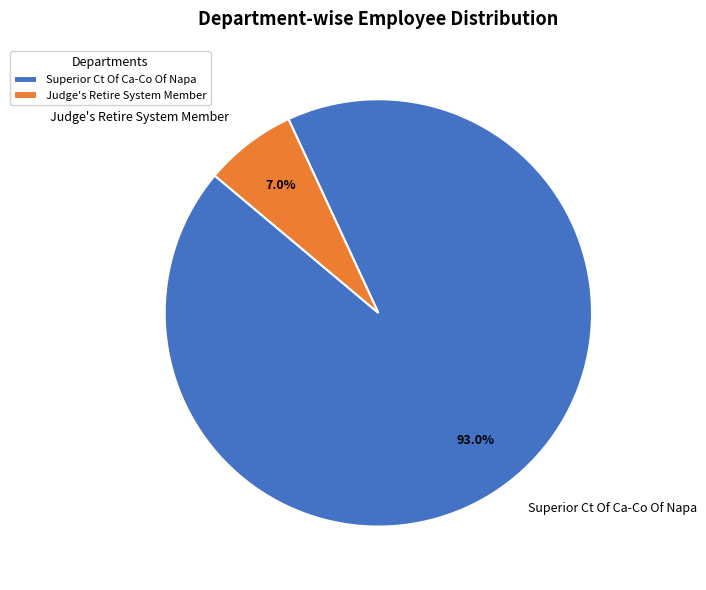

Between Superior Ct Of Ca-Co Of Napa and Judge's Retire System Member, which is larger?

Superior Ct Of Ca-Co Of Napa